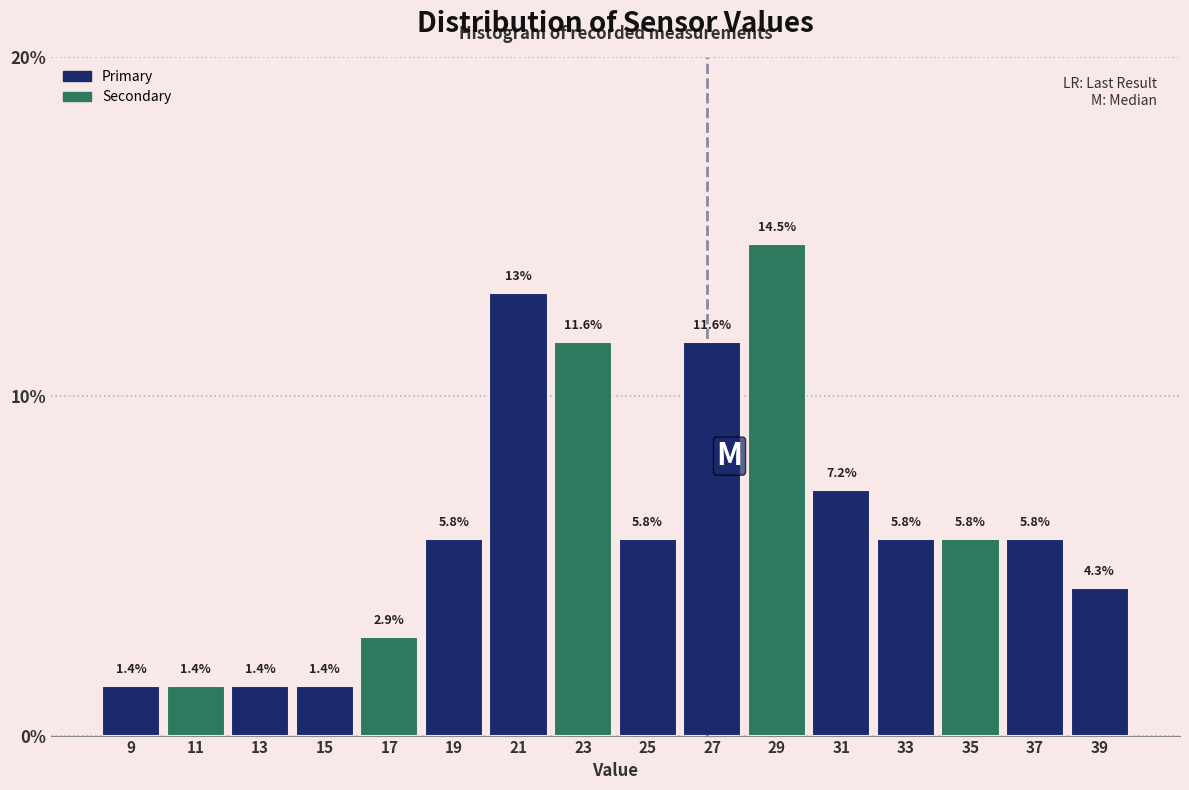

How tall is the bar that spans 8 to 10 on the x-axis?

1.4